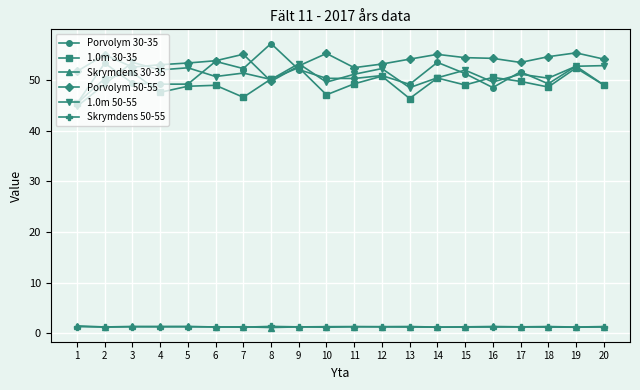

At which label does Porvolym 30-35 reach its peak?

8